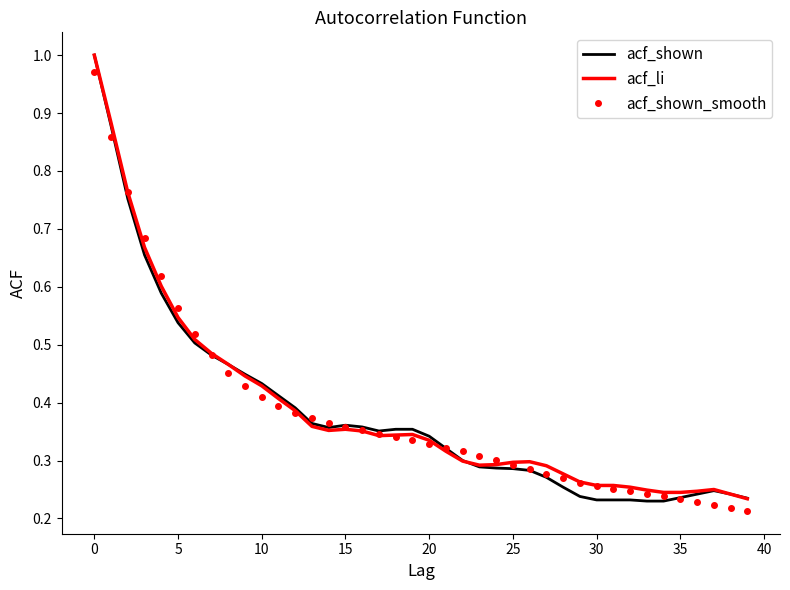

Which series has the widest spread of values?

acf_shown